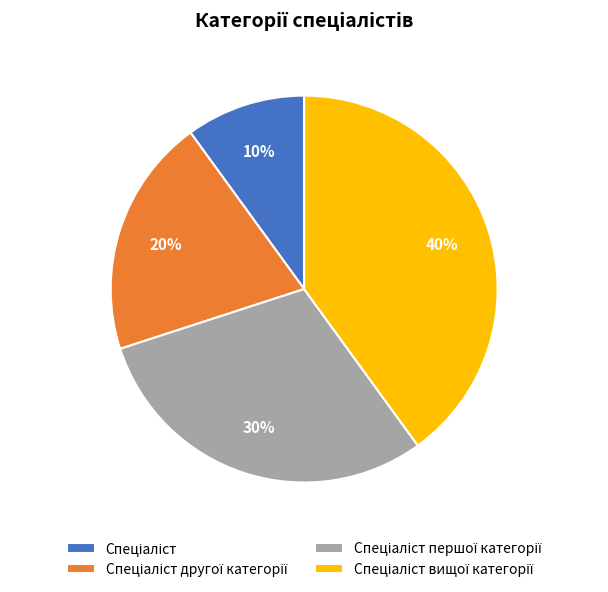

To the nearest percent, what is the average slice percentage?

25%